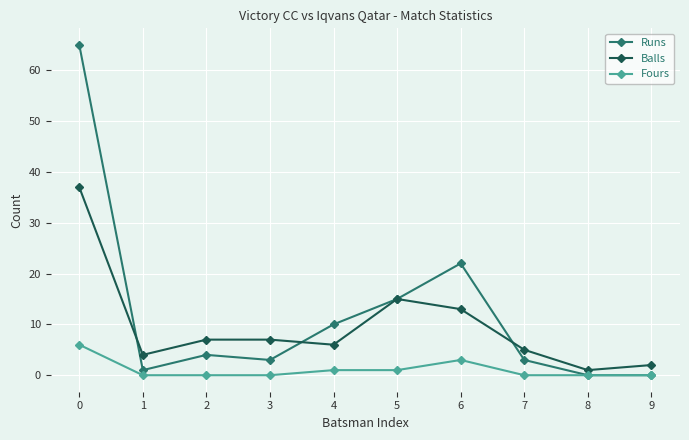

True or false: Balls has more than 0 points higher than both neighbors.

True